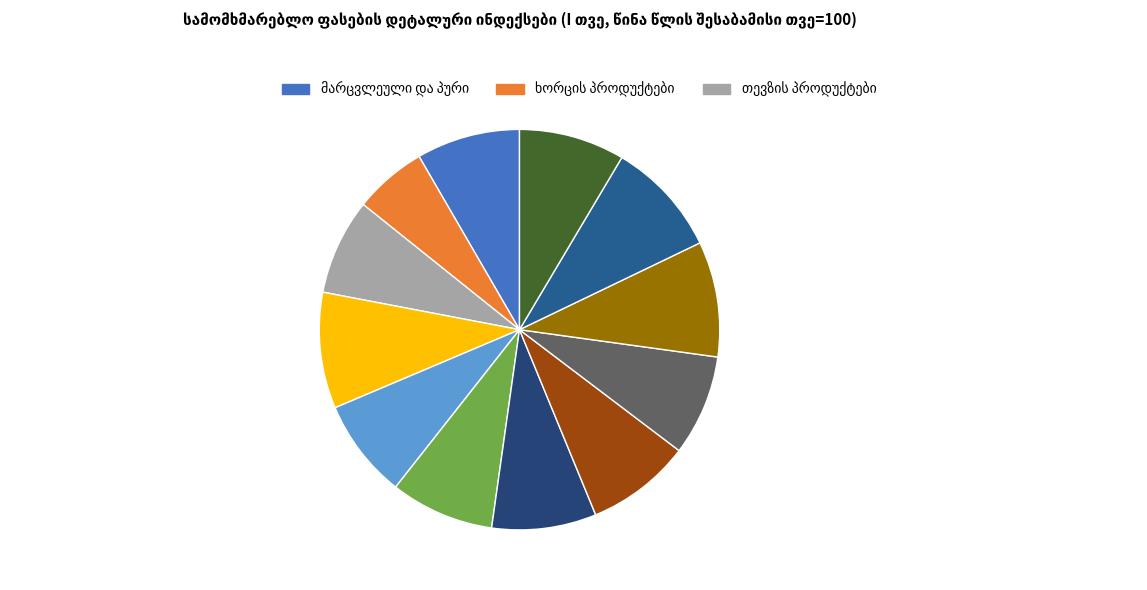

Count the number of slices in the pie.

12